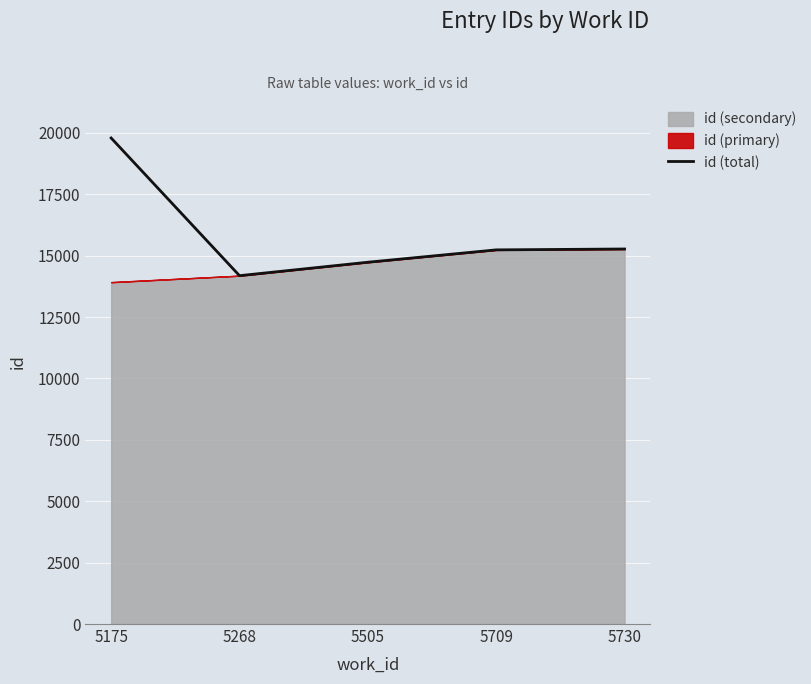

What is the greatest value displayed?

19788